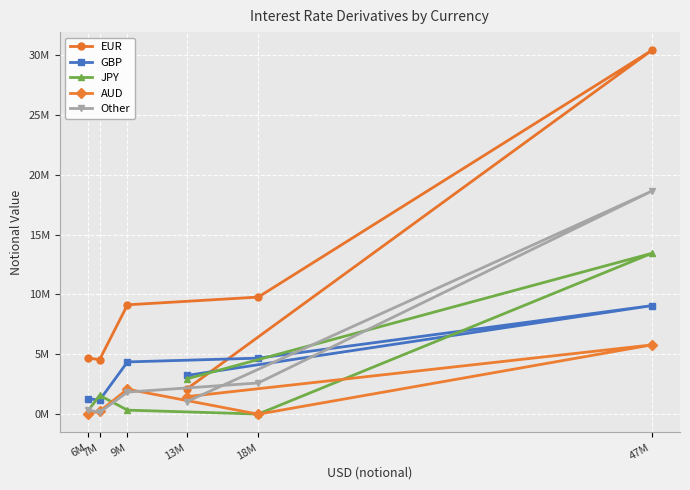

Reading right to left, list all the values displayed in this chart.

EUR: 6M=4695330	7M=4573306	9M=9138871	18M=9783424	47M=30358025	13M=2122363
GBP: 6M=1313327	7M=1195462	9M=4378868	18M=4692387	47M=9071460	13M=3251213
JPY: 6M=275526	7M=1592042	9M=358989	18M=32333	47M=13431886	13M=2963928
AUD: 6M=66499	7M=262546	9M=2104231	18M=21441	47M=5798171	13M=1481908
Other: 6M=376330	7M=175476	9M=1863352	18M=2624458	47M=18620391	13M=1064717